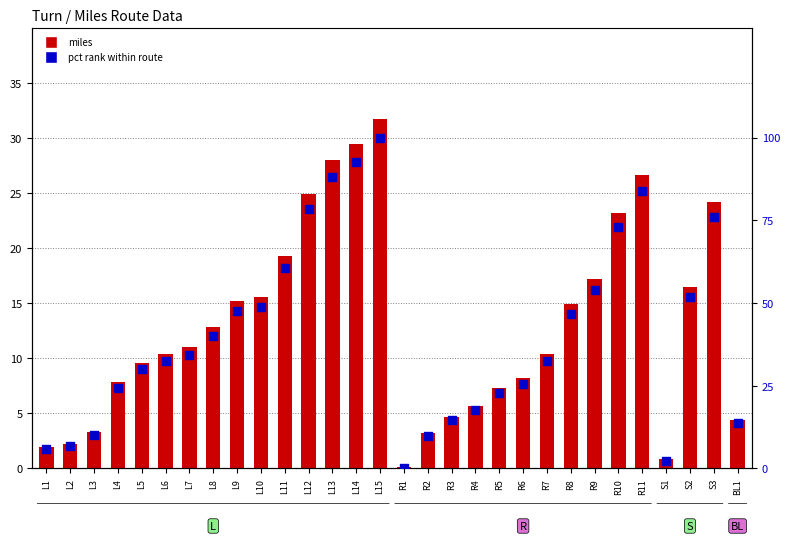

What are all the series names shown in the legend?

miles, pct rank